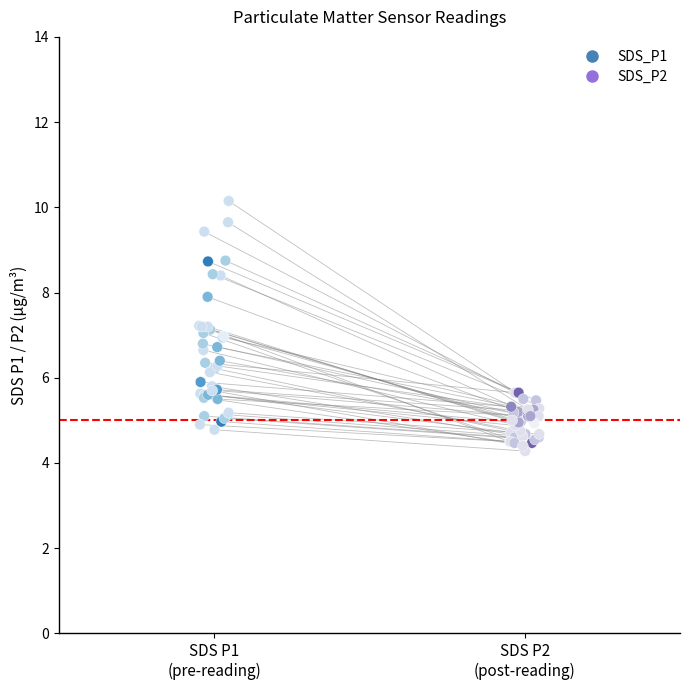

Which series reaches the maximum Y coordinate?

SDS_P1